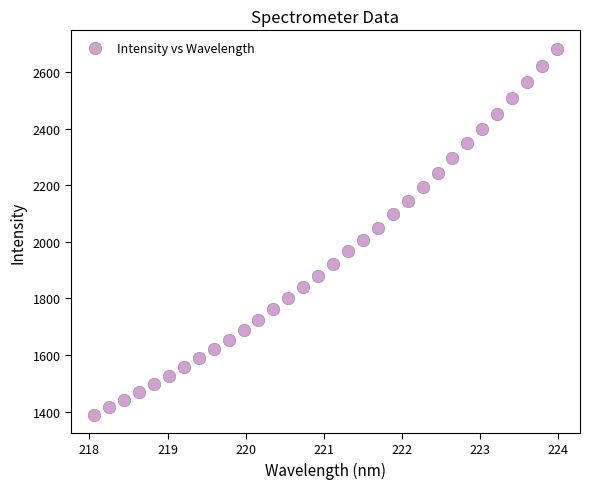

What is the range of Y values (max minus min)?

1292.8